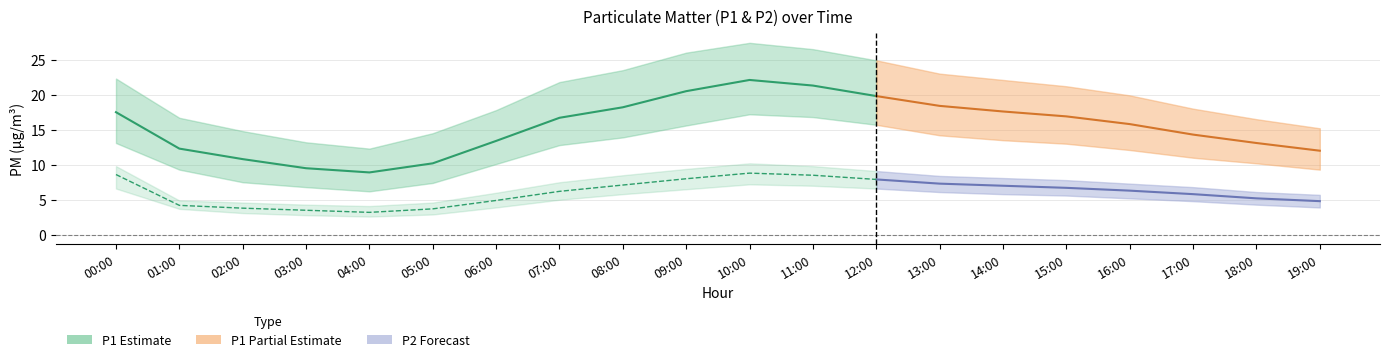

True or false: P2_lower has more than 0 interior local peaks.

True